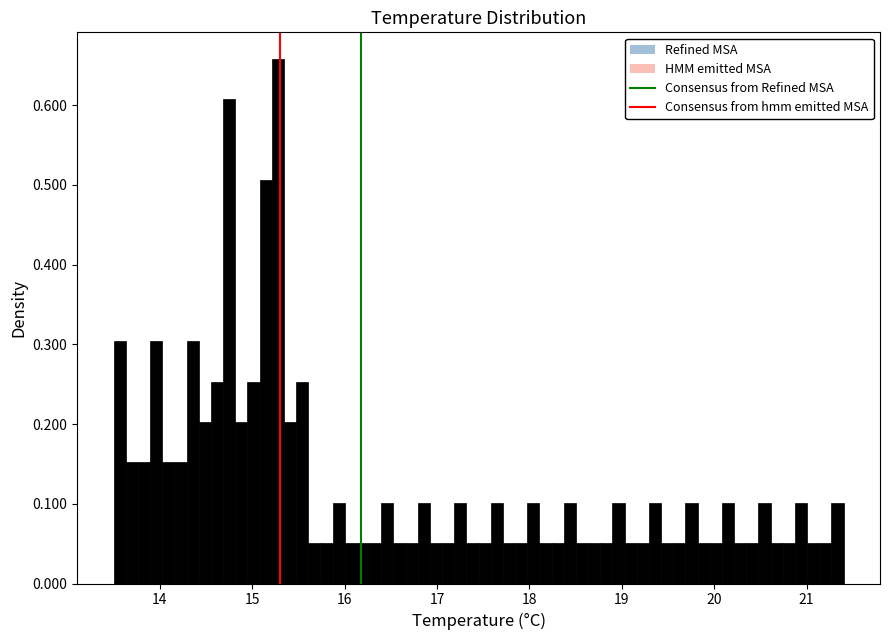

Read against the x-axis, roughly where is the centre of the tallest bar?

15.3